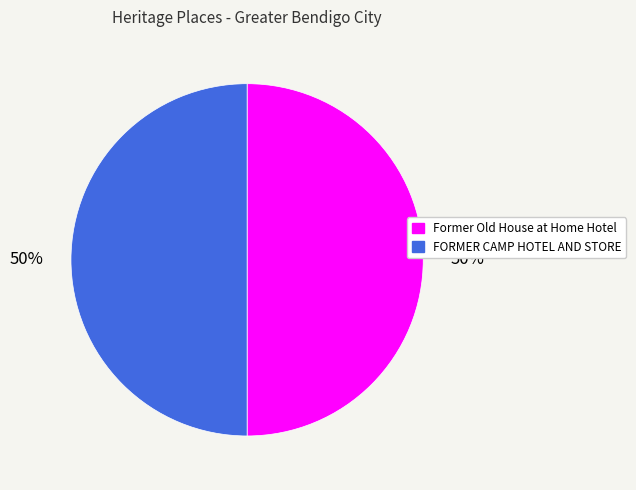

What percentage is the Former Old House at Home Hotel slice, to the nearest percent?

50%